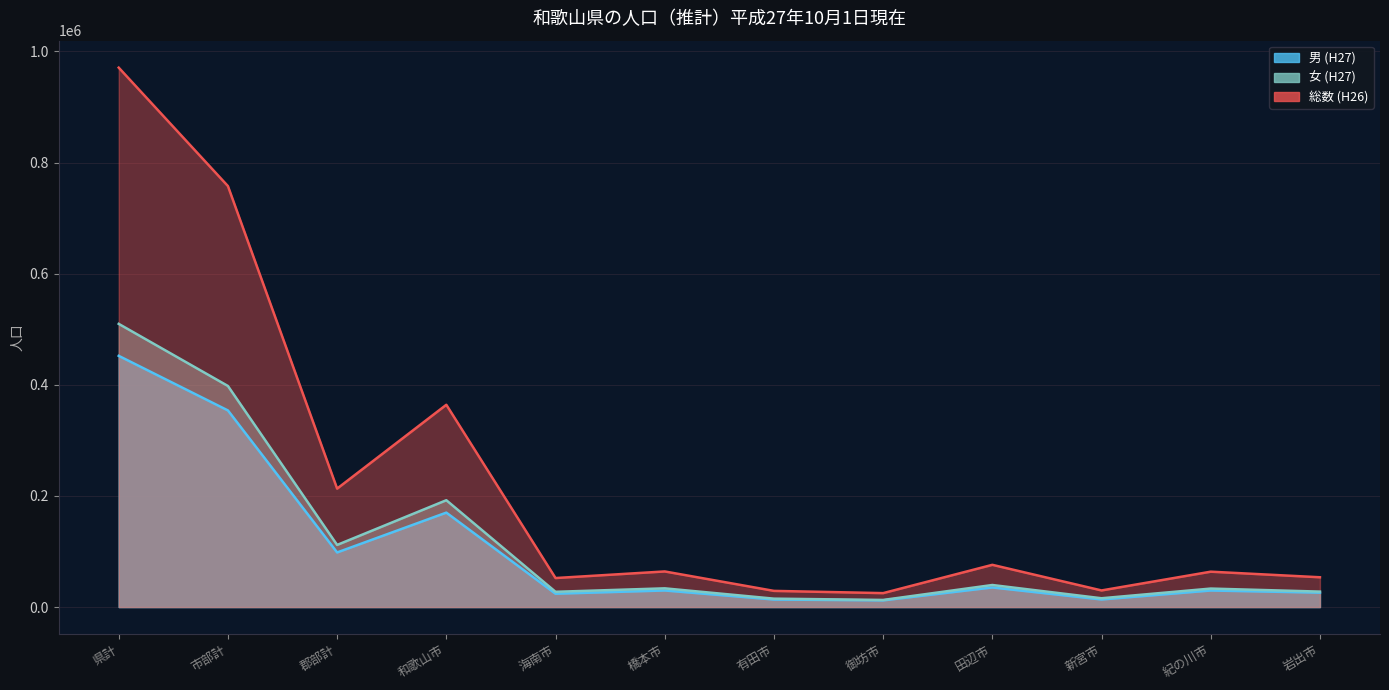

Reading left to right, what are all the values shown in this chart?

男 (H27): 452163	353894	98269	169963	23993	29815	13534	12005	35262	13620	29767	25935
女 (H27): 509722	397922	111800	192286	27462	33684	15113	12785	39680	15833	33263	27816
総数 (H26): 970903	757730	213173	364092	52217	64077	29099	25069	75995	29903	63661	53617